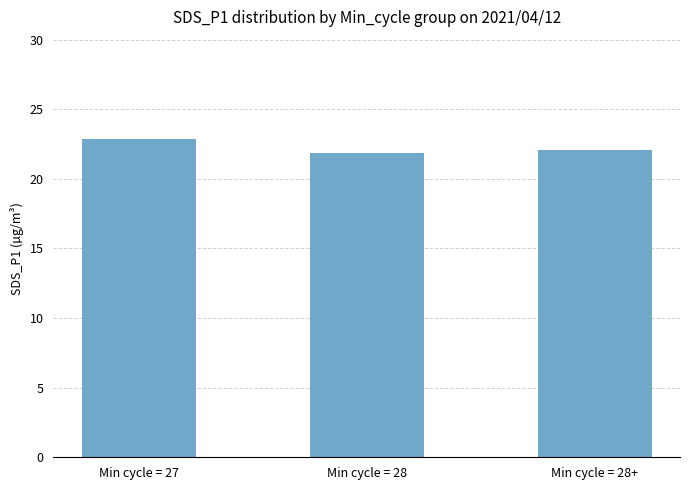

What is the sum of all values?

66.7